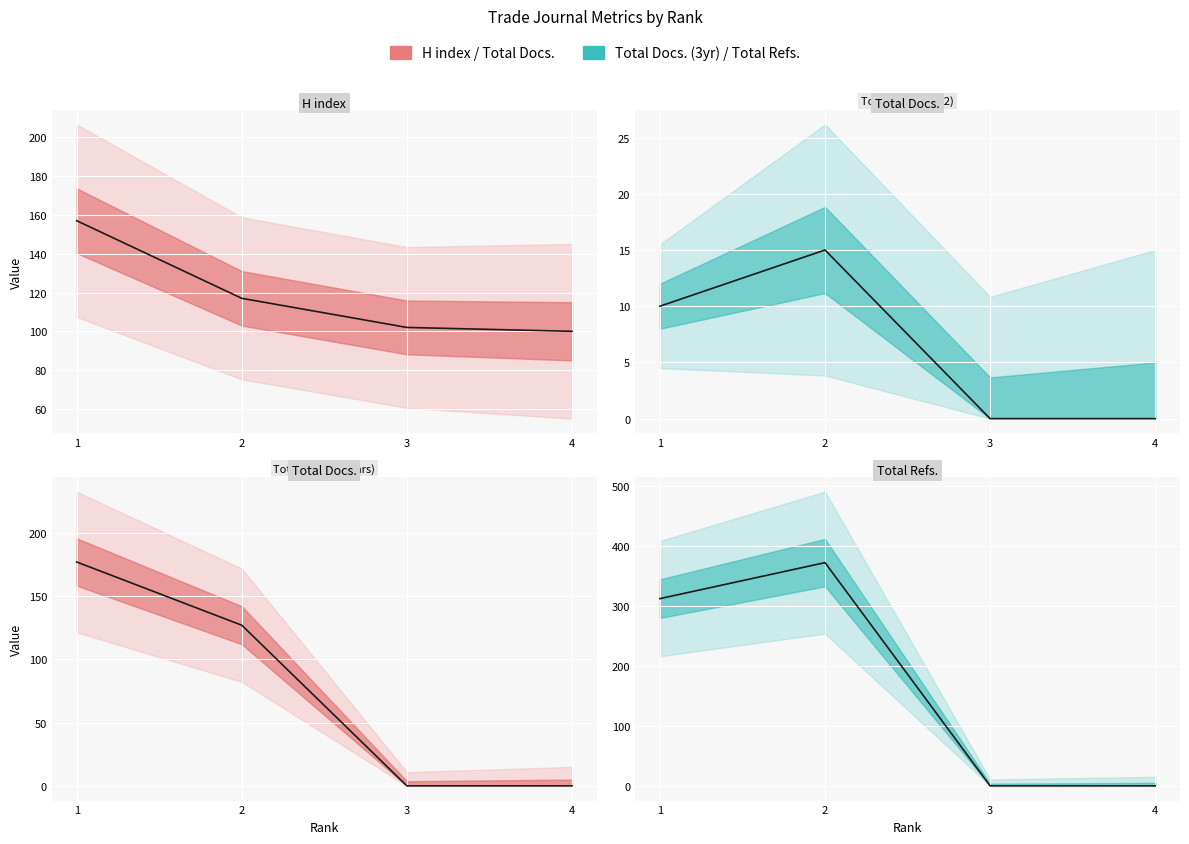

The H index series shows 102 at 3. True or false?

True